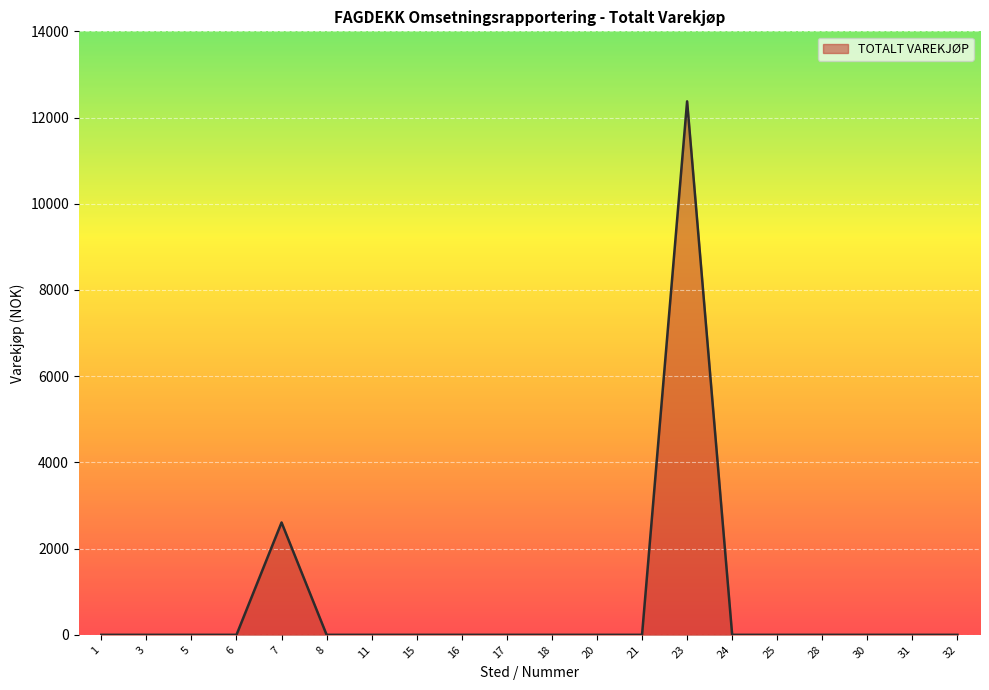

True or false: the data shows 4565 at 3.

False